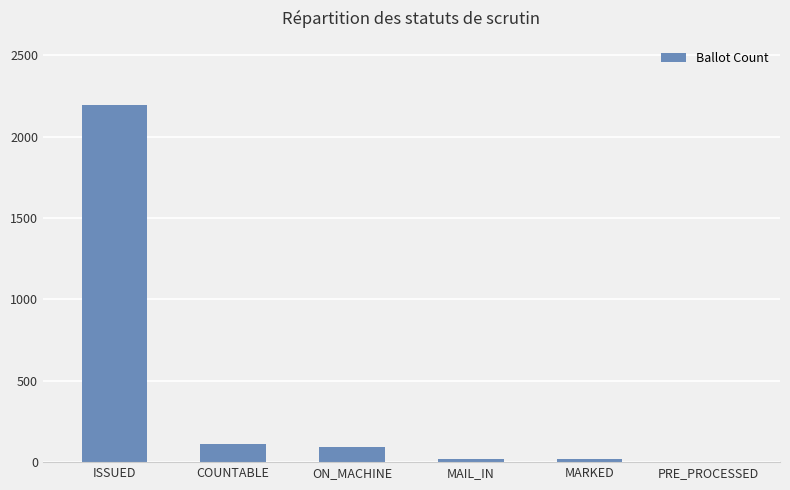

True or false: the data shows 109 at COUNTABLE.

True